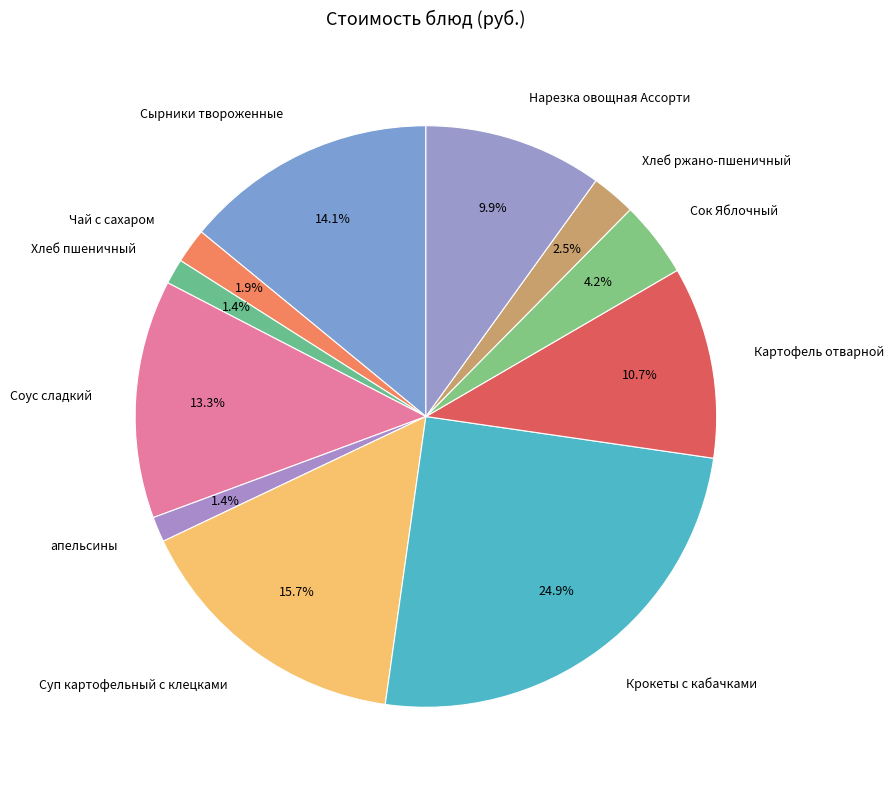

Approximately how many times larger is the value at Чай с сахаром compared to Хлеб ржано-пшеничный?

0.8